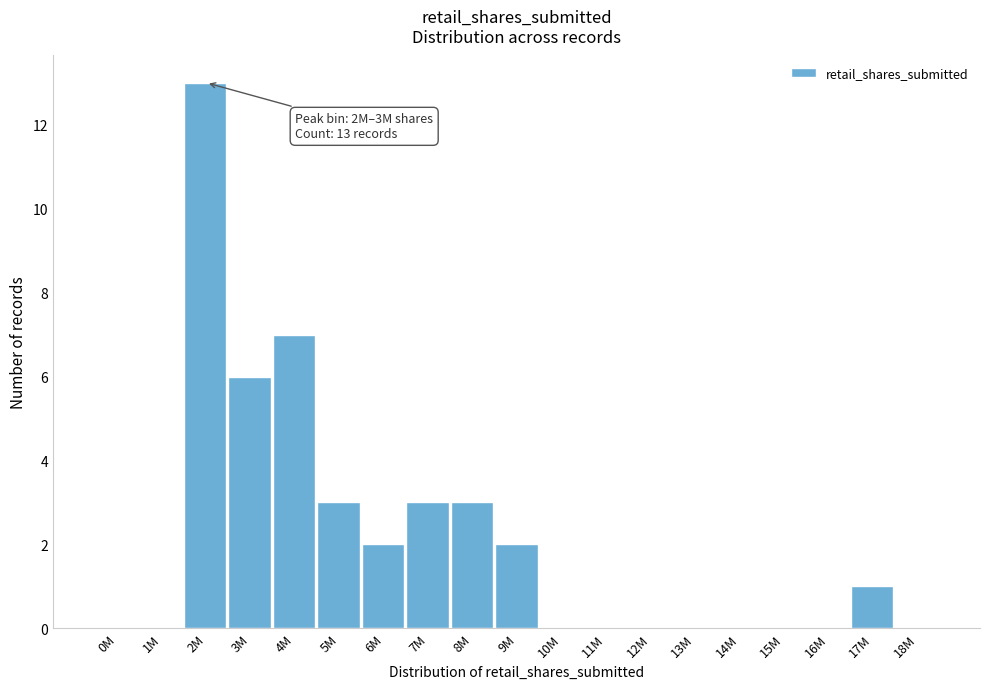

Reading left to right, extract all data points from this chart.

0M=0	1M=0	2M=13	3M=6	4M=7	5M=3	6M=2	7M=3	8M=3	9M=2	10M=0	11M=0	12M=0	13M=0	14M=0	15M=0	16M=0	17M=1	18M=0